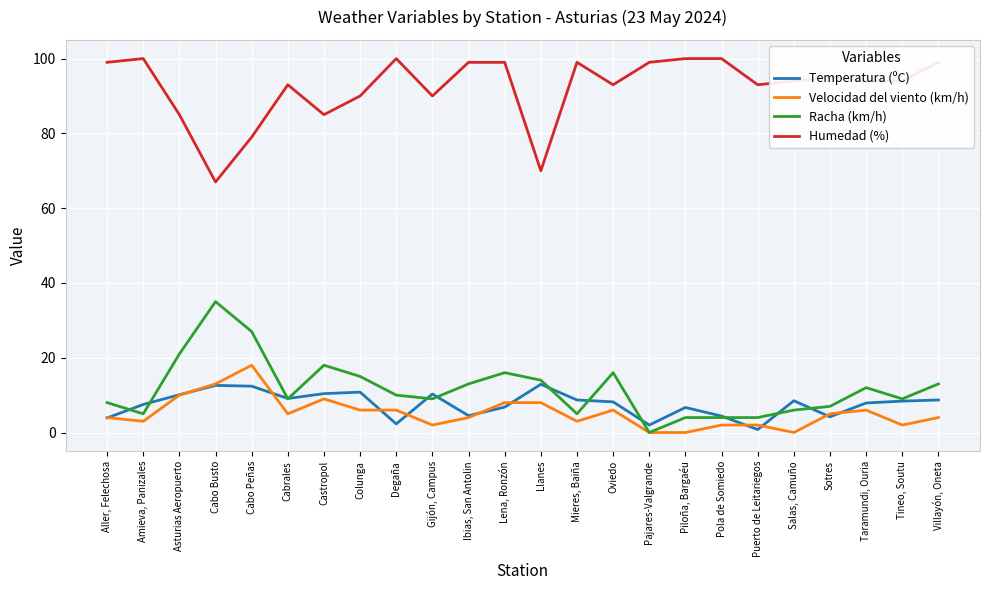

How many lines are shown in the chart?

4